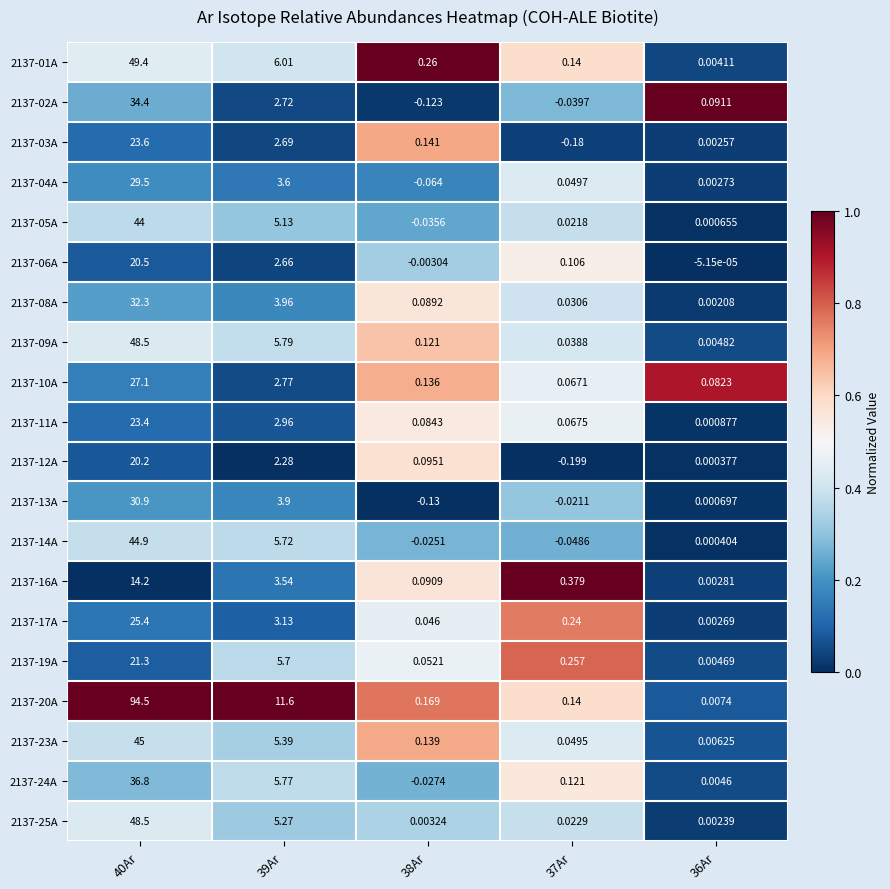

Is the value of 2137-10A at 40Ar greater than the value of 2137-13A at 38Ar?

Yes